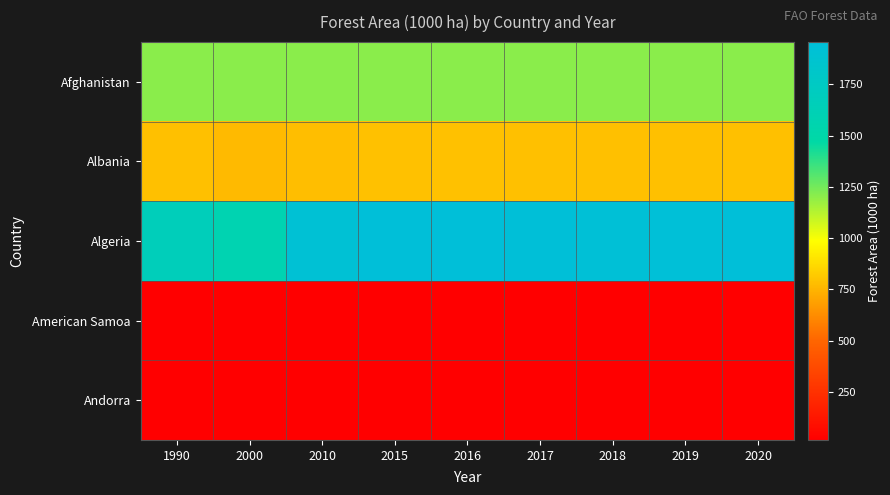

At which category is the sum across all series the highest?

2015